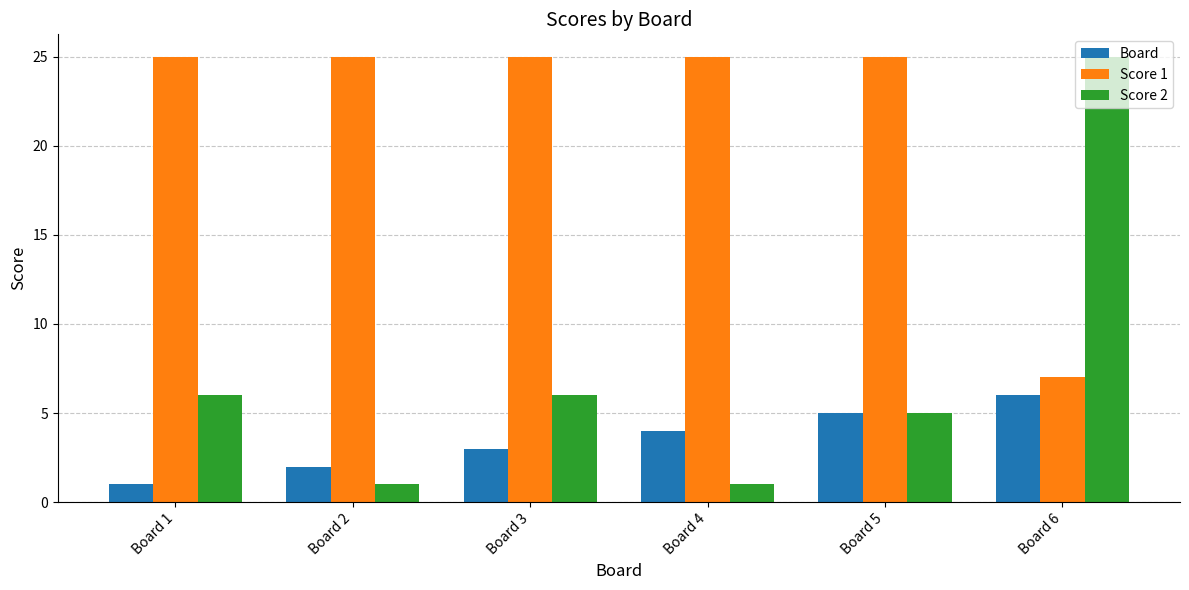

What is the smallest value displayed?

1